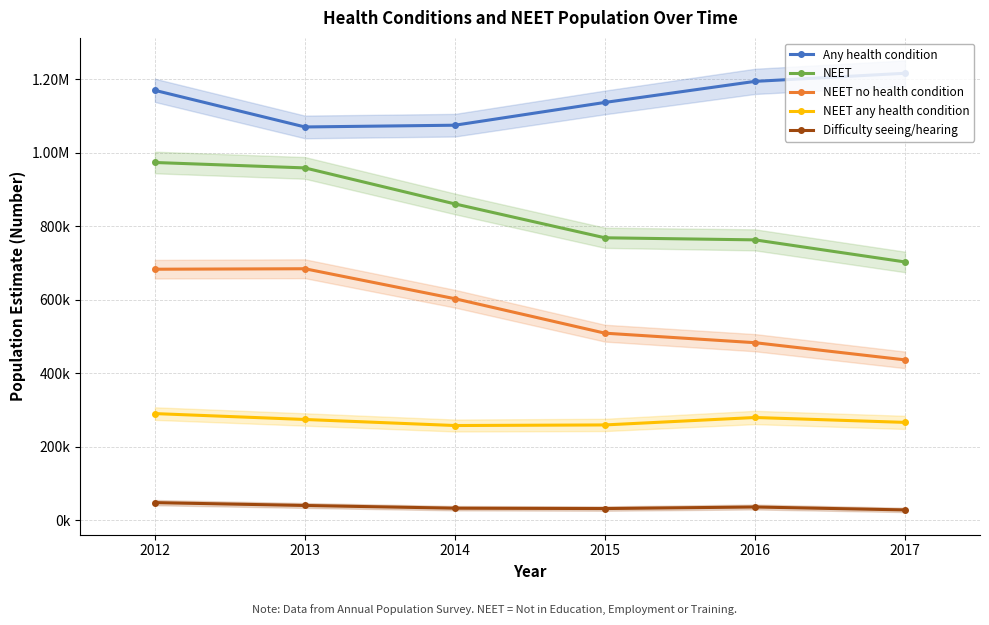

Reading right to left, extract all data points from this chart.

Any health condition: 2017=1215617.0	2016=1193550.0	2015=1136323.0	2014=1074372.0	2013=1069613.0	2012=1169156.0
NEET: 2017=702568.9	2016=762605.1	2015=768239.3	2014=860350.6	2013=958269.2	2012=972995.5
NEET no health condition: 2017=436279.1	2016=483014.6	2015=508869.0	2014=602590.4	2013=684062.2	2012=682782.3
NEET any health condition: 2017=266289.8	2016=279590.5	2015=259370.2	2014=257760.2	2013=274207.0	2012=290213.2
Difficulty seeing/hearing: 2017=28286.0	2016=36236.0	2015=31991.0	2014=32983.0	2013=40373.0	2012=48117.0